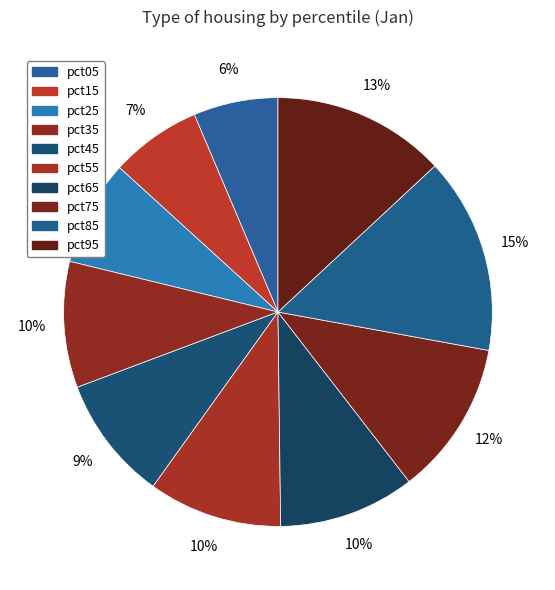

How many segments does this pie chart have?

10